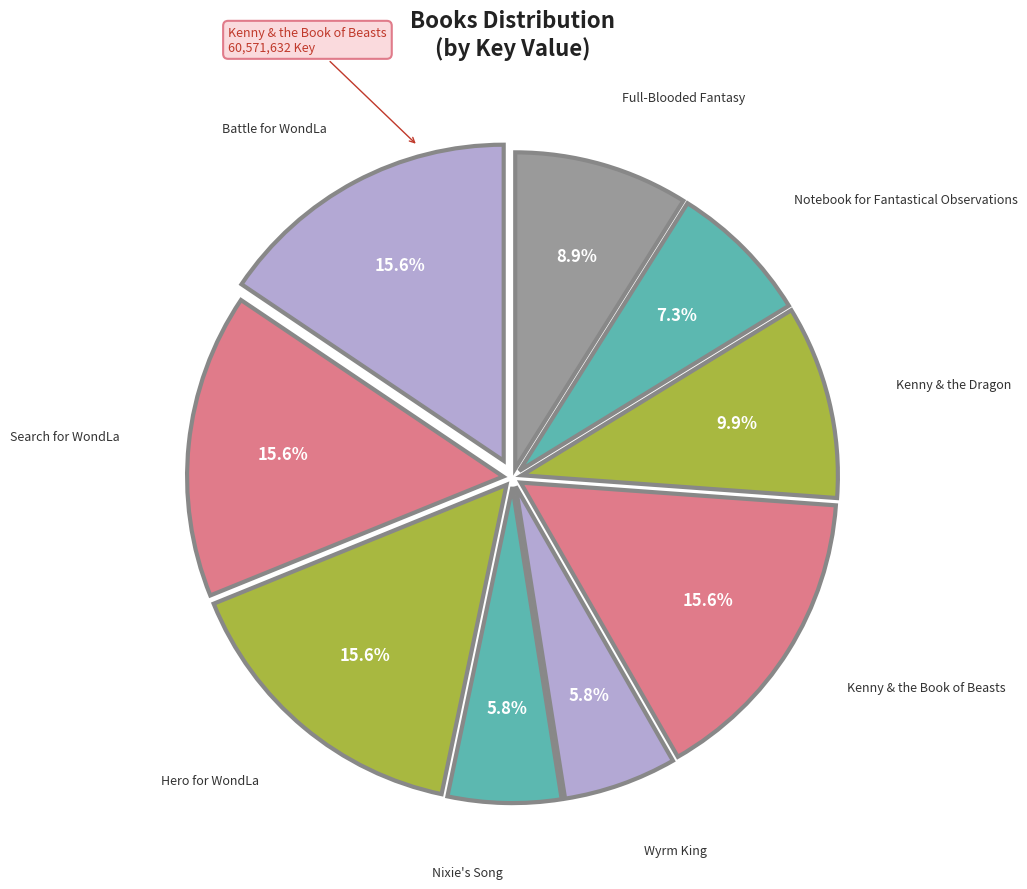

How many segments does this pie chart have?

9